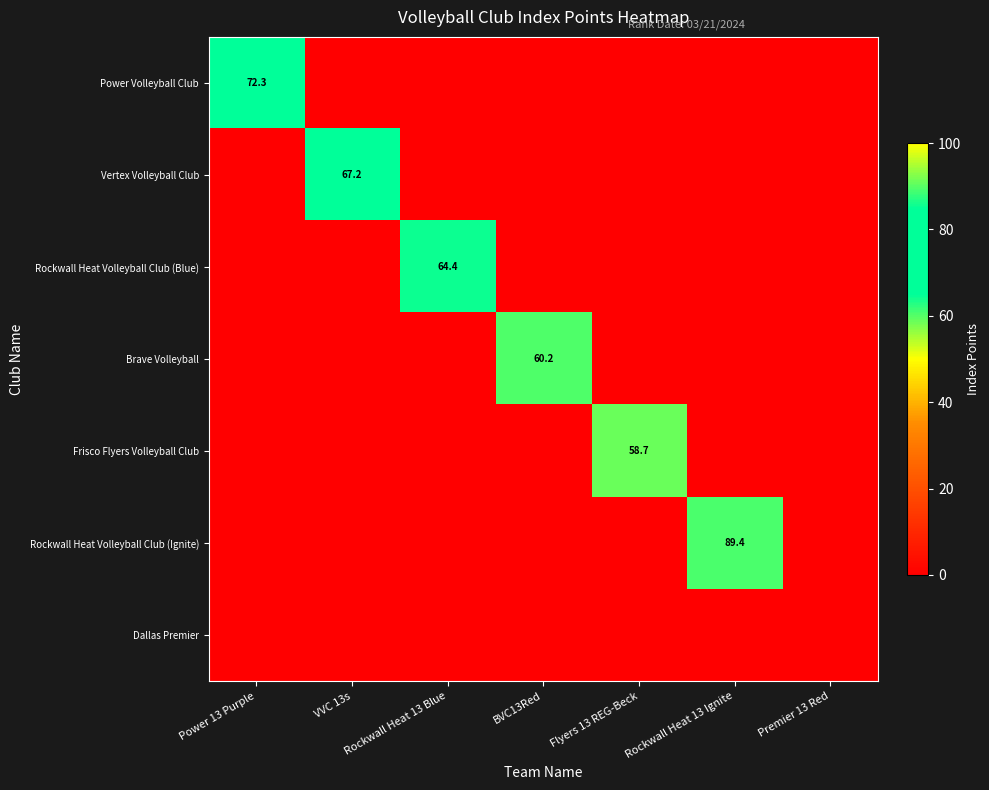

At which category is the sum across all series the highest?

Rockwall Heat 13 Ignite